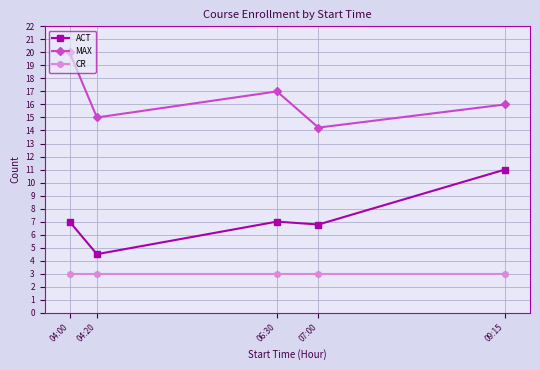

True or false: ACT and CR cross at least once.

False